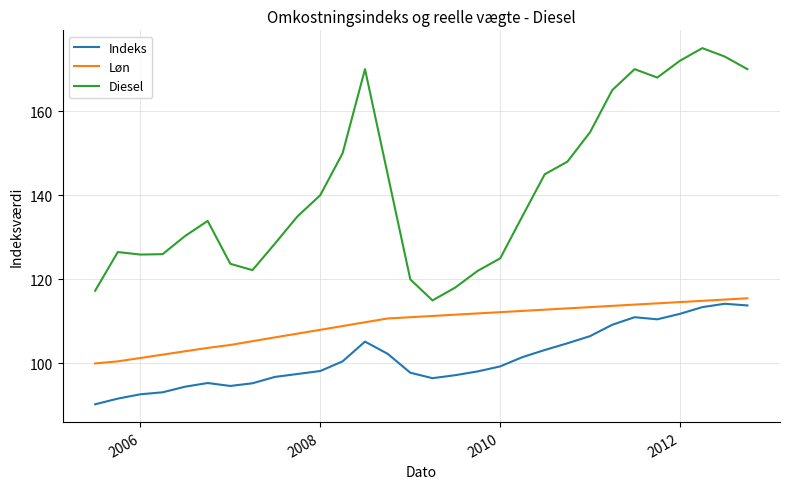

Which series has the largest total across all categories?

Diesel